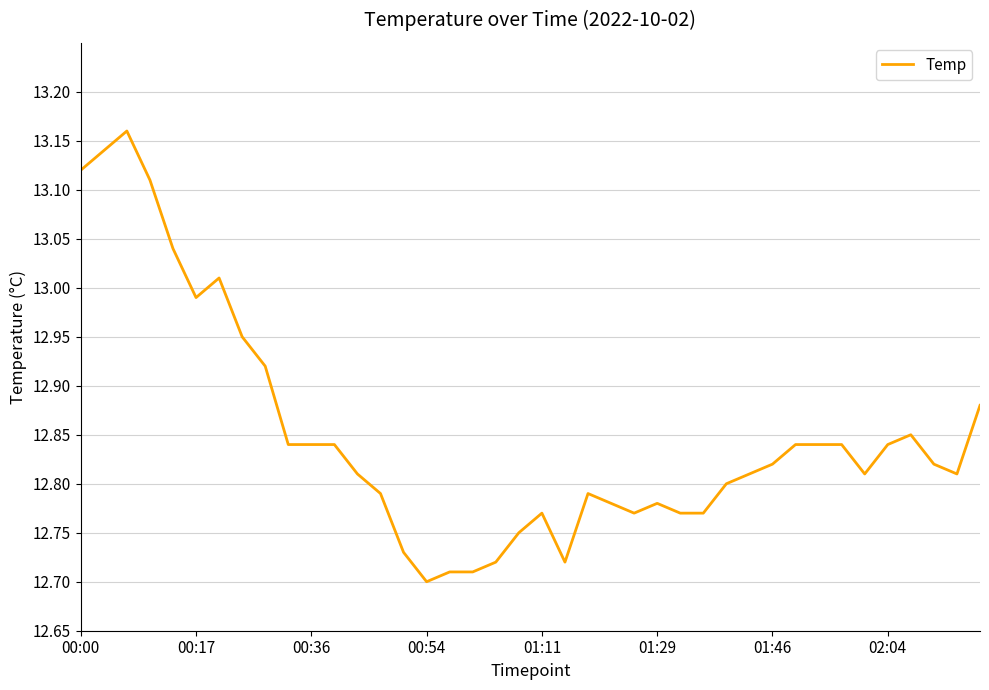

What is the difference between the maximum and minimum values?

0.5